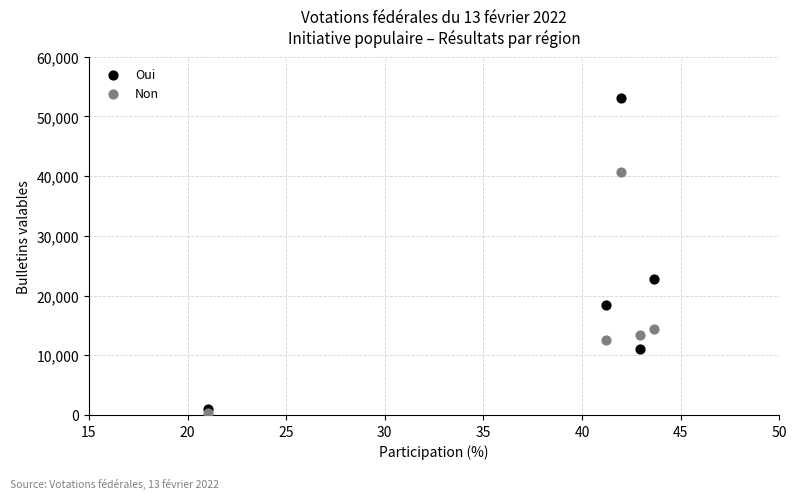

In the Oui series, what Y value is closest to 27047?

22764